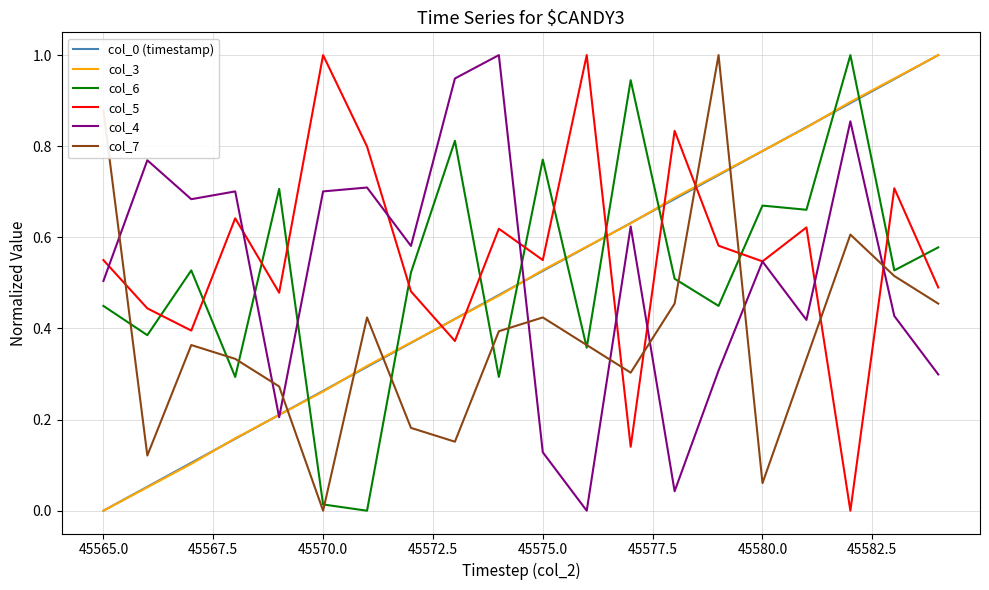

What is the greatest value displayed?

1.0